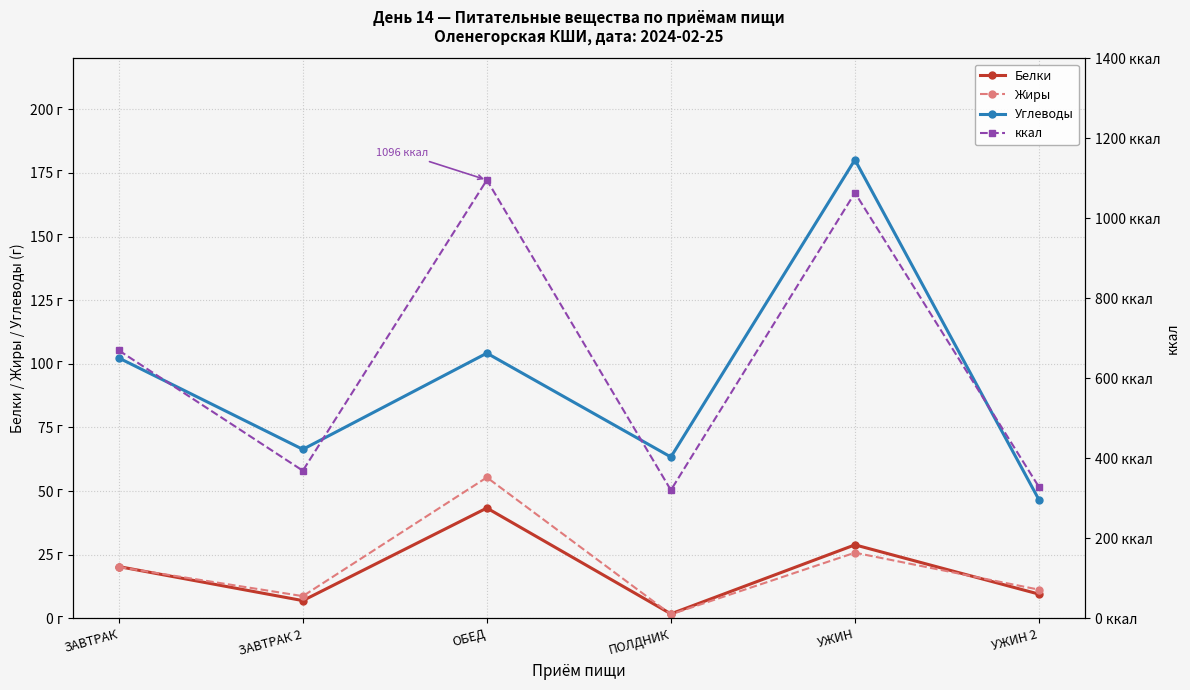

Reading left to right, extract all data points from this chart.

Белки: ЗАВТРАК=20.4	ЗАВТРАК 2=7.0	ОБЕД=43.4	ПОЛДНИК=1.8	УЖИН=28.9	УЖИН 2=9.6
Жиры: ЗАВТРАК=20.2	ЗАВТРАК 2=8.8	ОБЕД=55.4	ПОЛДНИК=1.6	УЖИН=25.8	УЖИН 2=11.3
Углеводы: ЗАВТРАК=102.3	ЗАВТРАК 2=66.4	ОБЕД=104.2	ПОЛДНИК=63.4	УЖИН=180.1	УЖИН 2=46.6
ккал: ЗАВТРАК=669.9	ЗАВТРАК 2=369.3	ОБЕД=1095.8	ПОЛДНИК=320.7	УЖИН=1063.8	УЖИН 2=328.5